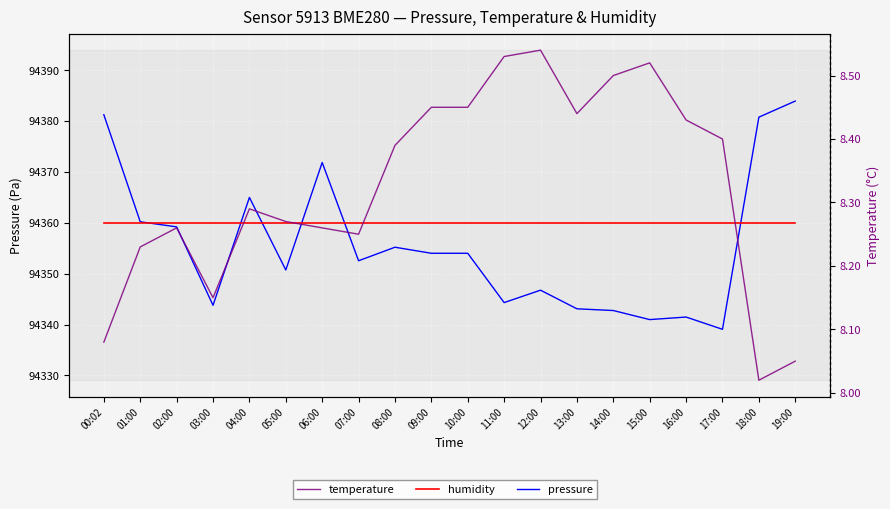

Reading left to right, what are all the values shown in this chart?

pressure: 00:02=94381.2	01:00=94360.2	02:00=94359.2	03:00=94343.8	04:00=94365.0	05:00=94350.7	06:00=94371.8	07:00=94352.5	08:00=94355.2	09:00=94354.0	10:00=94354.0	11:00=94344.3	12:00=94346.8	13:00=94343.1	14:00=94342.8	15:00=94341.0	16:00=94341.5	17:00=94339.1	18:00=94380.8	19:00=94383.9
humidity: 00:02=94360.0	01:00=94360.0	02:00=94360.0	03:00=94360.0	04:00=94360.0	05:00=94360.0	06:00=94360.0	07:00=94360.0	08:00=94360.0	09:00=94360.0	10:00=94360.0	11:00=94360.0	12:00=94360.0	13:00=94360.0	14:00=94360.0	15:00=94360.0	16:00=94360.0	17:00=94360.0	18:00=94360.0	19:00=94360.0
temperature: 00:02=8.1	01:00=8.2	02:00=8.3	03:00=8.2	04:00=8.3	05:00=8.3	06:00=8.3	07:00=8.2	08:00=8.4	09:00=8.4	10:00=8.4	11:00=8.5	12:00=8.5	13:00=8.4	14:00=8.5	15:00=8.5	16:00=8.4	17:00=8.4	18:00=8.0	19:00=8.1